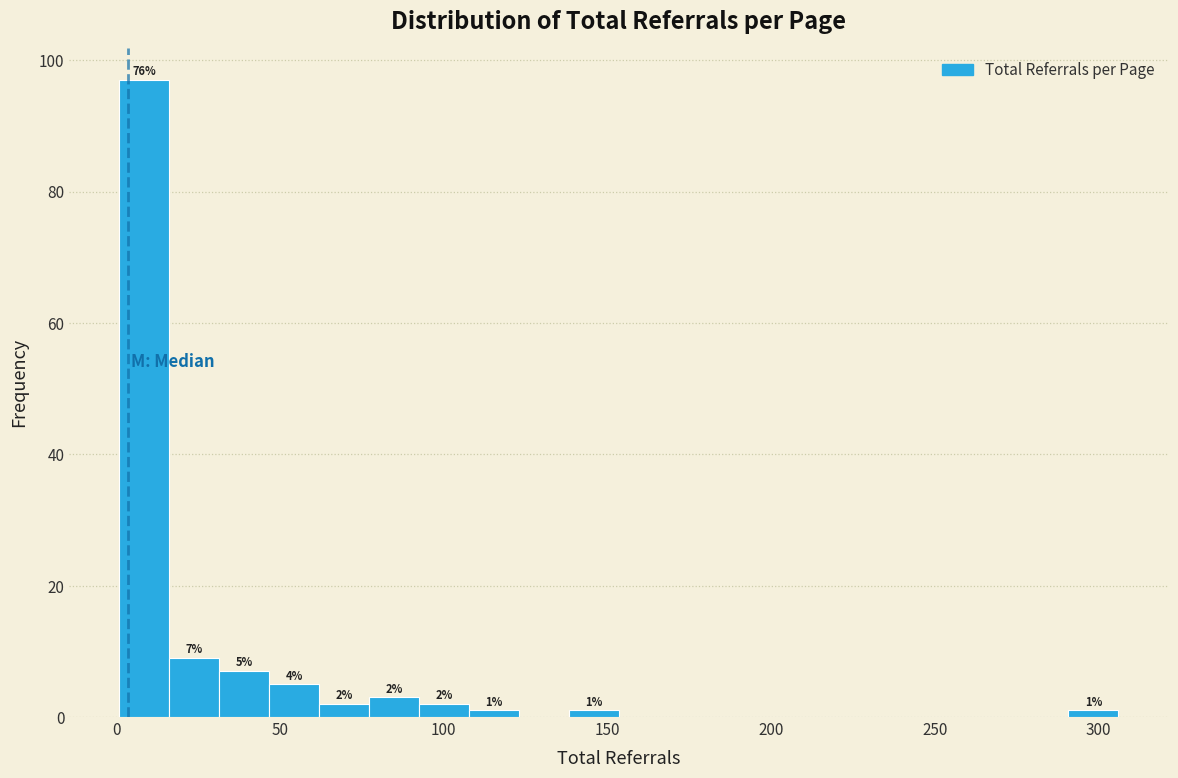

Read against the x-axis, roughly where is the centre of the tallest bar?

10